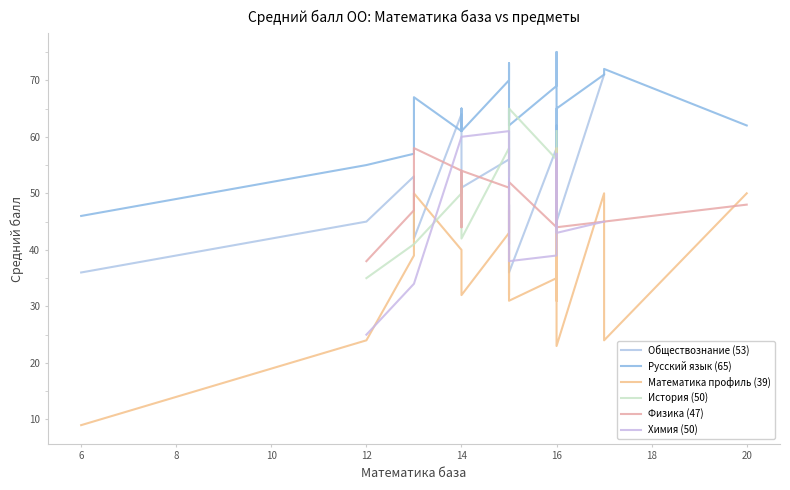

How many lines are shown in the chart?

6